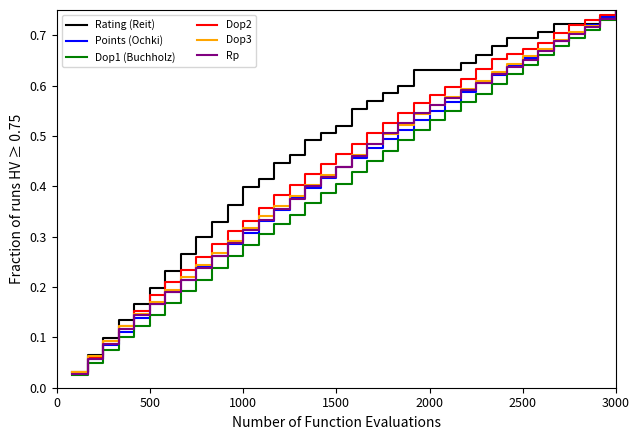

Which series has the largest total across all categories?

Rating (Reit)